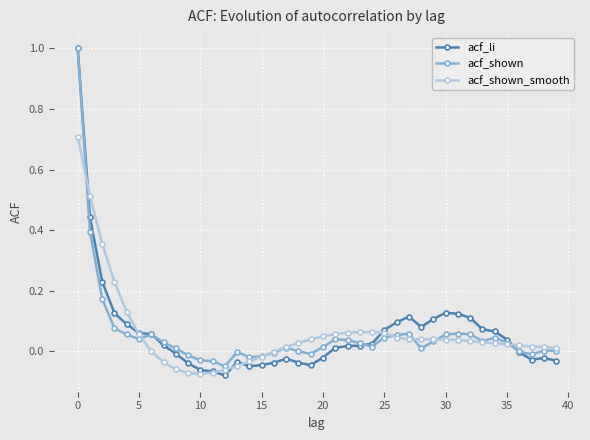

What are all the series names shown in the legend?

acf_li, acf_shown, acf_shown_smooth